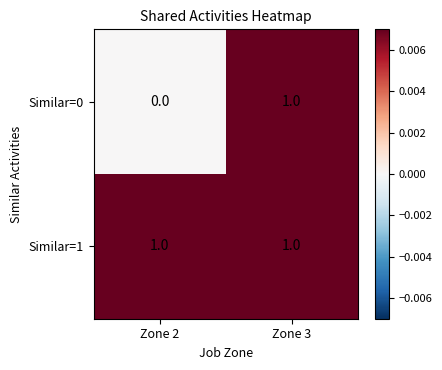

The value of Similar=0 at Zone 2 is 0. True or false?

True